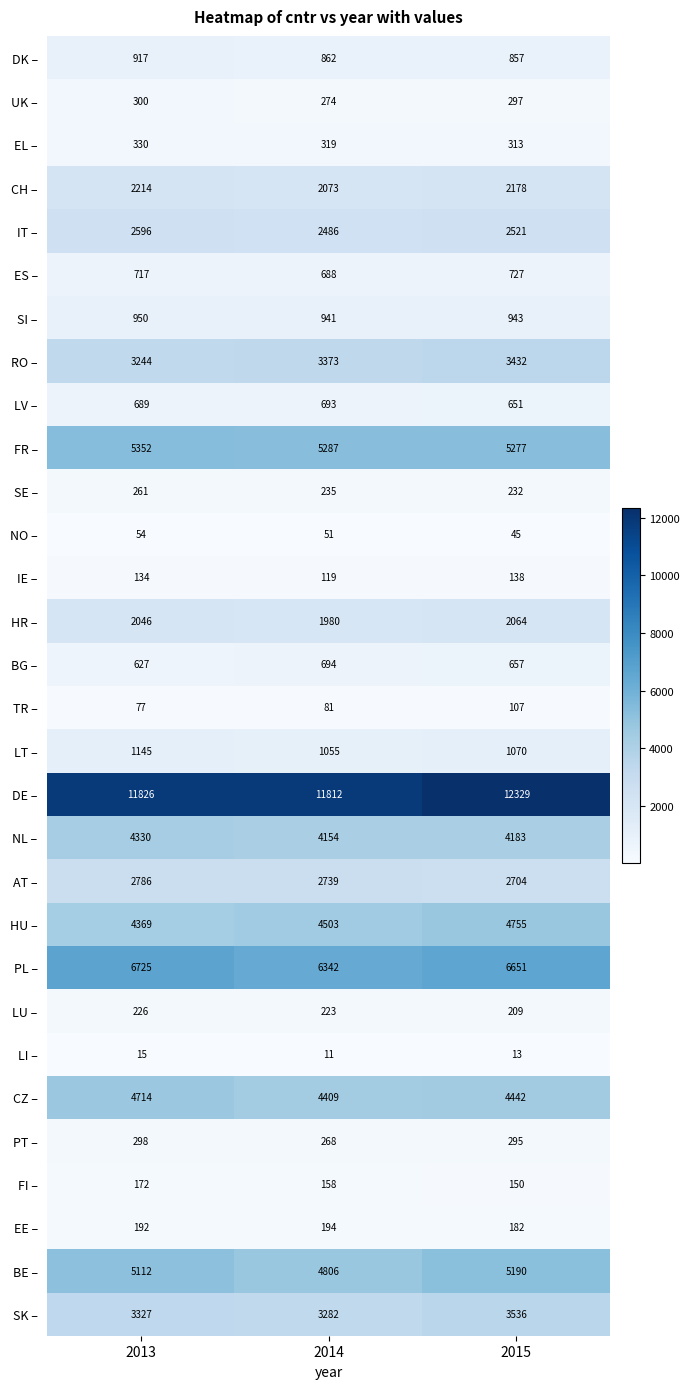

At which category does the chart reach its peak across all series?

2015